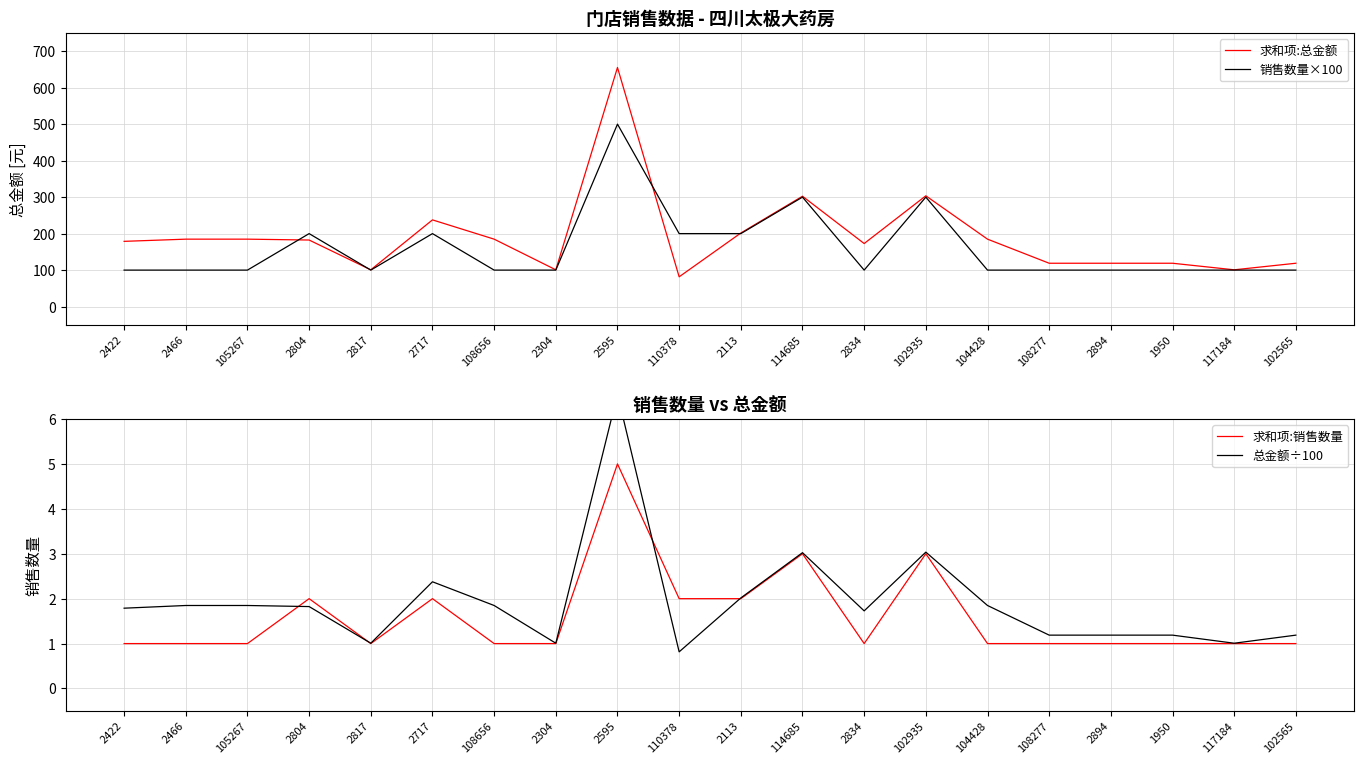

What is the spread (max minus min) of values at 117184?

99.8